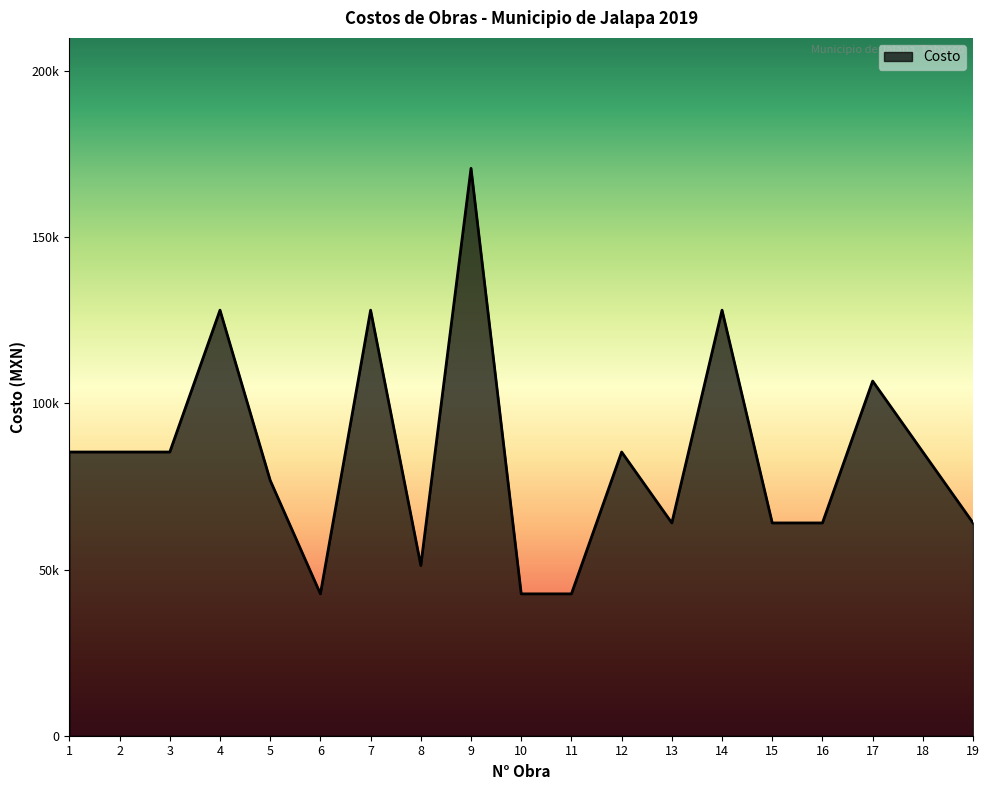

What is the value of the 3rd point from the left?

85376.0